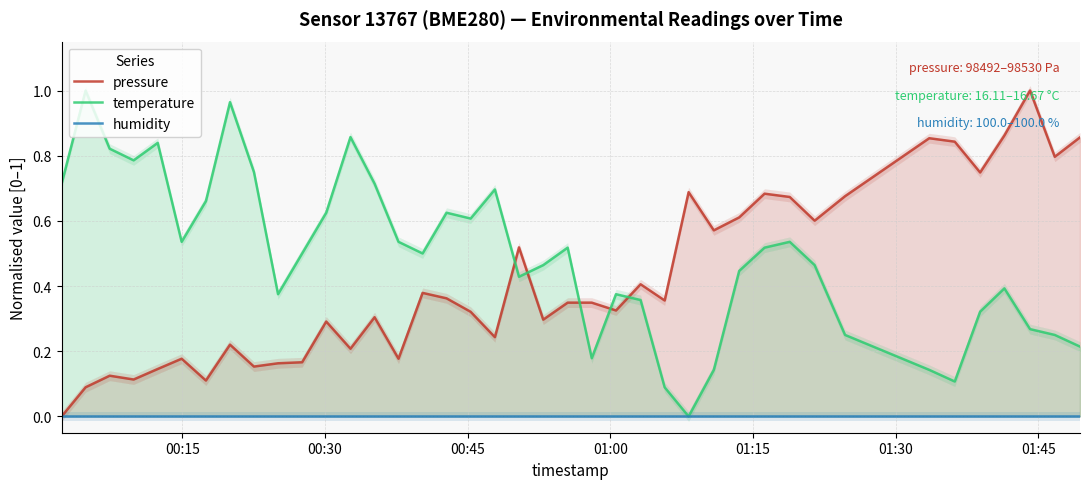

At how many categories does at least one series exceed 0?

40